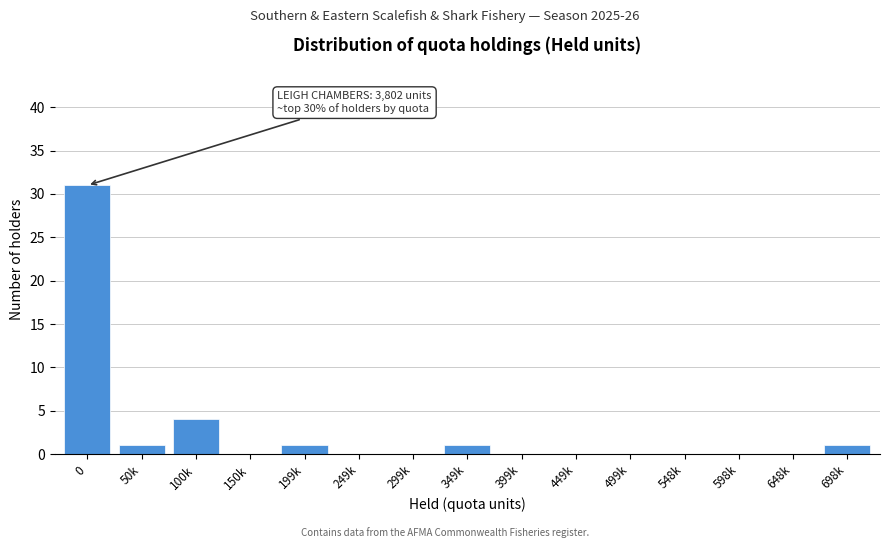

Reading left to right, transcribe all the data shown in this chart.

0=31	50k=1	100k=4	150k=0	199k=1	249k=0	299k=0	349k=1	399k=0	449k=0	499k=0	548k=0	598k=0	648k=0	698k=1